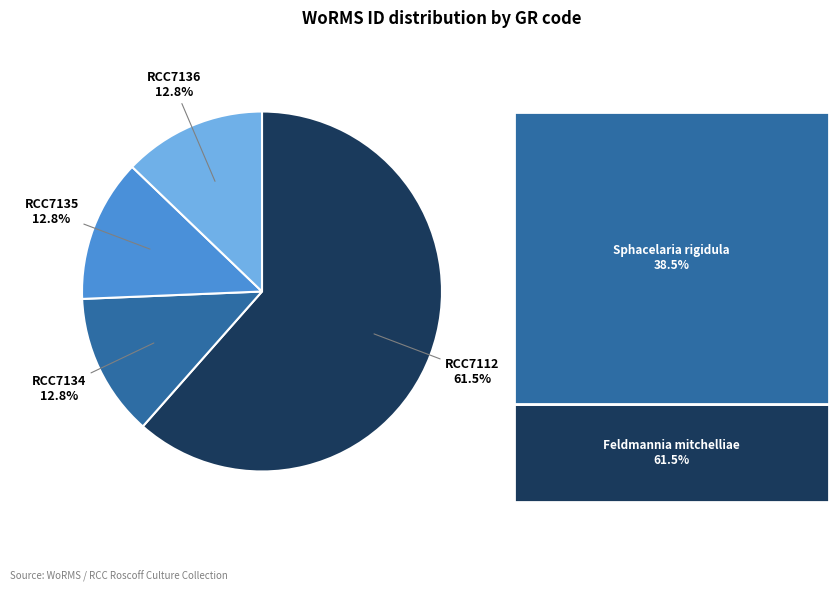

Approximately how many times larger is the value at RCC7135 compared to RCC7136?

1.0